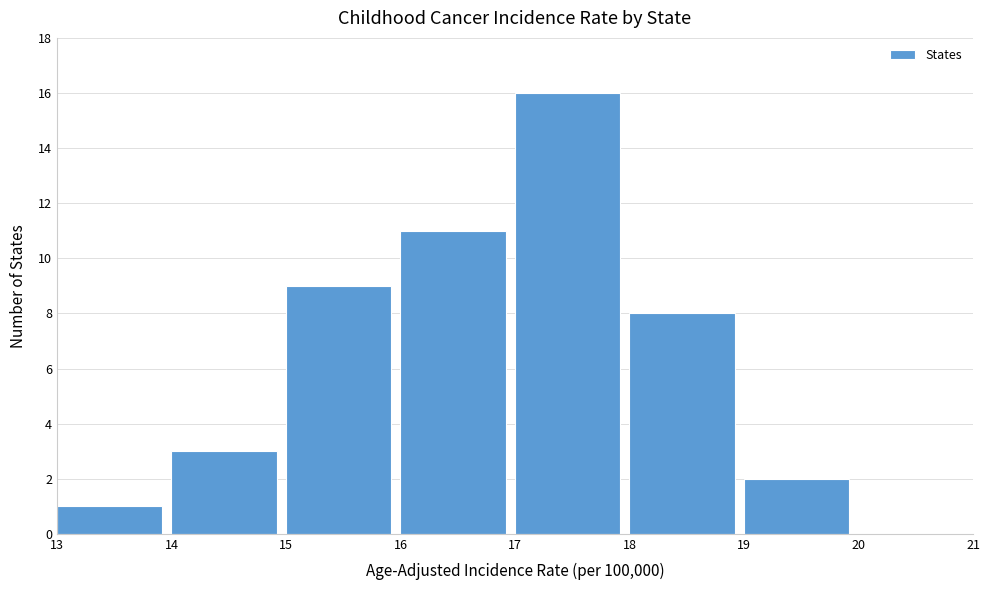

Reading left to right, transcribe this chart: for each bar, give the range it covers on the x-axis and its height. The values are not printed on the chart, so give them approximately, as read against the axis.

13 to 14: 1
14 to 15: 3
15 to 16: 9
16 to 17: 11
17 to 18: 16
18 to 19: 8
19 to 20: 2
20 to 21: 0